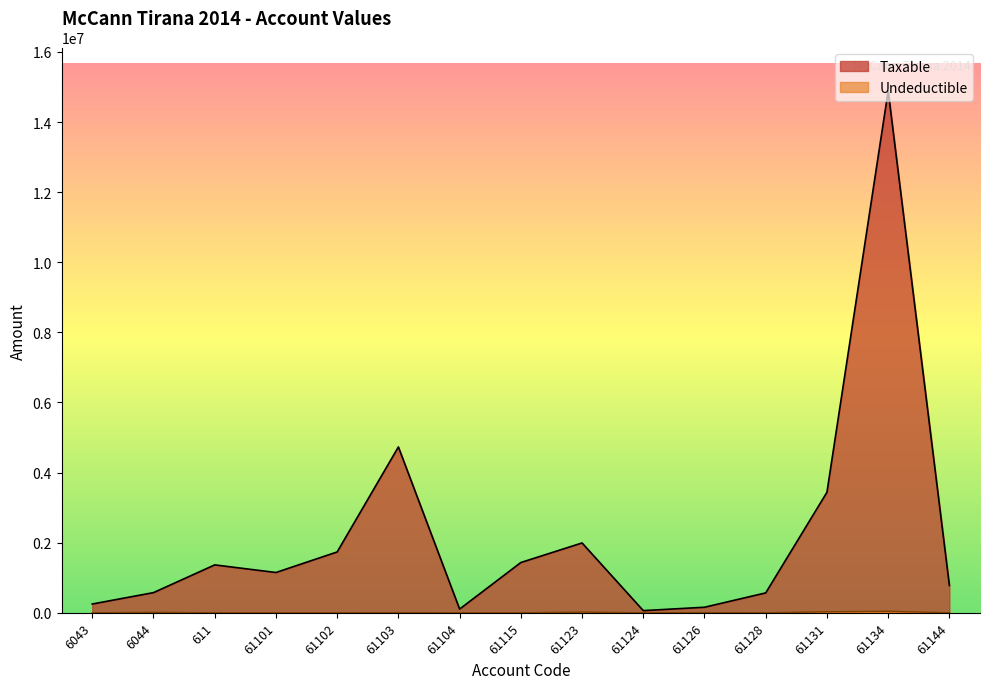

Reading left to right, extract all data points from this chart.

Taxable: 6043=250227.1	6044=575296.9	611=1366068.5	61101=1149043.7	61102=1735151.5	61103=4731146.9	61104=105900.0	61115=1433753.2	61123=1991862.2	61124=61813.2	61126=157990.0	61128=567460.5	61131=3437988.5	61134=14887859.8	61144=779642.1
Undeductible: 6043=0.0	6044=12822.0	611=0.0	61101=0.0	61102=0.0	61103=3920.0	61104=0.0	61115=250.0	61123=18500.0	61124=0.0	61126=5100.0	61128=0.0	61131=28000.0	61134=43299.0	61144=0.0